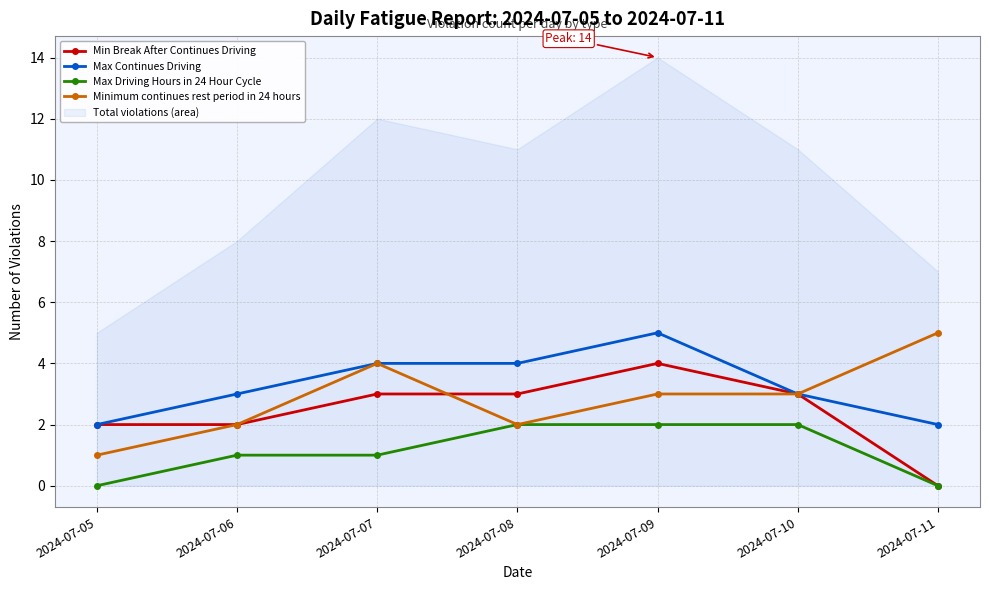

Between 2024-07-08 and 2024-07-09, which series saw the biggest shift?

Min Break After Continues Driving